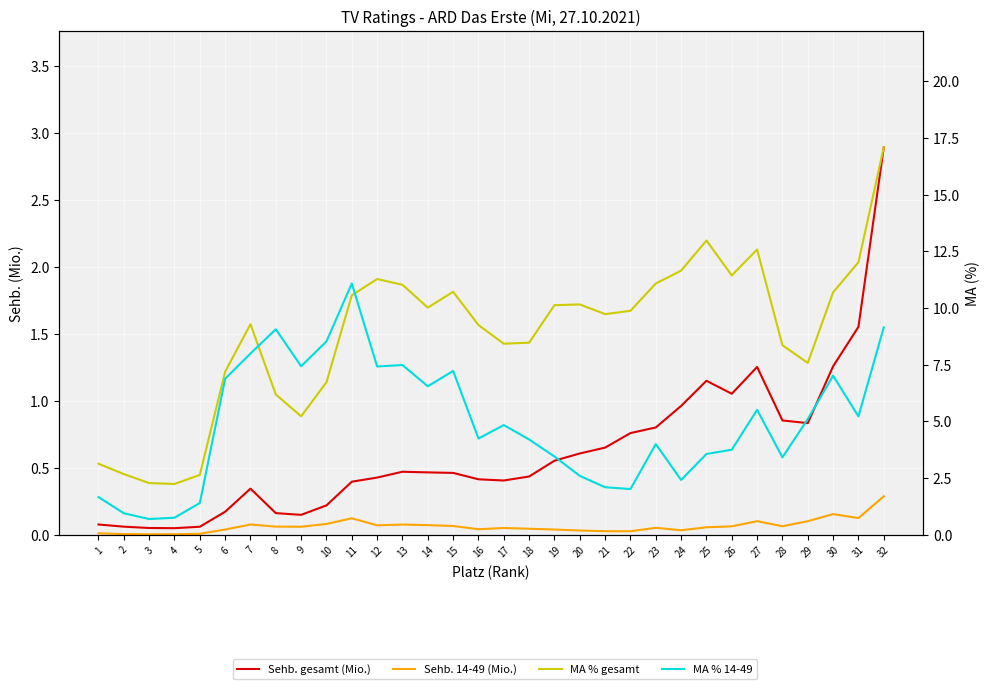

At which category is the sum across all series the highest?

32